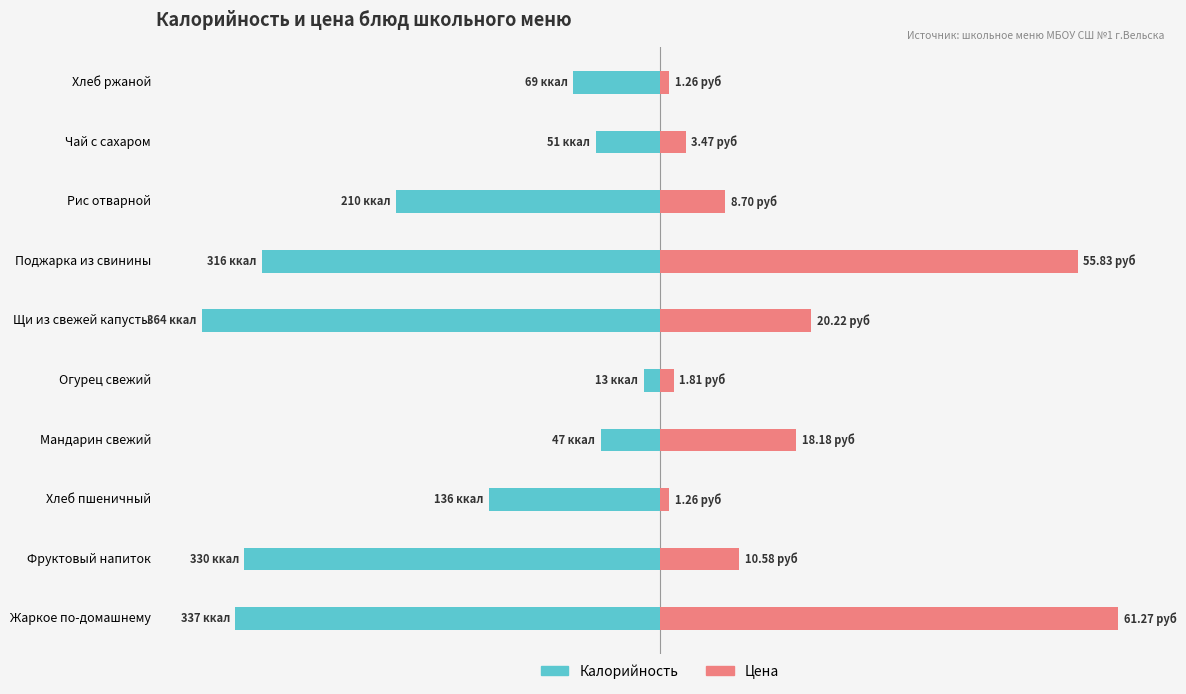

The value of Калорийность at Поджарка из свинины is -48.8. True or false?

False